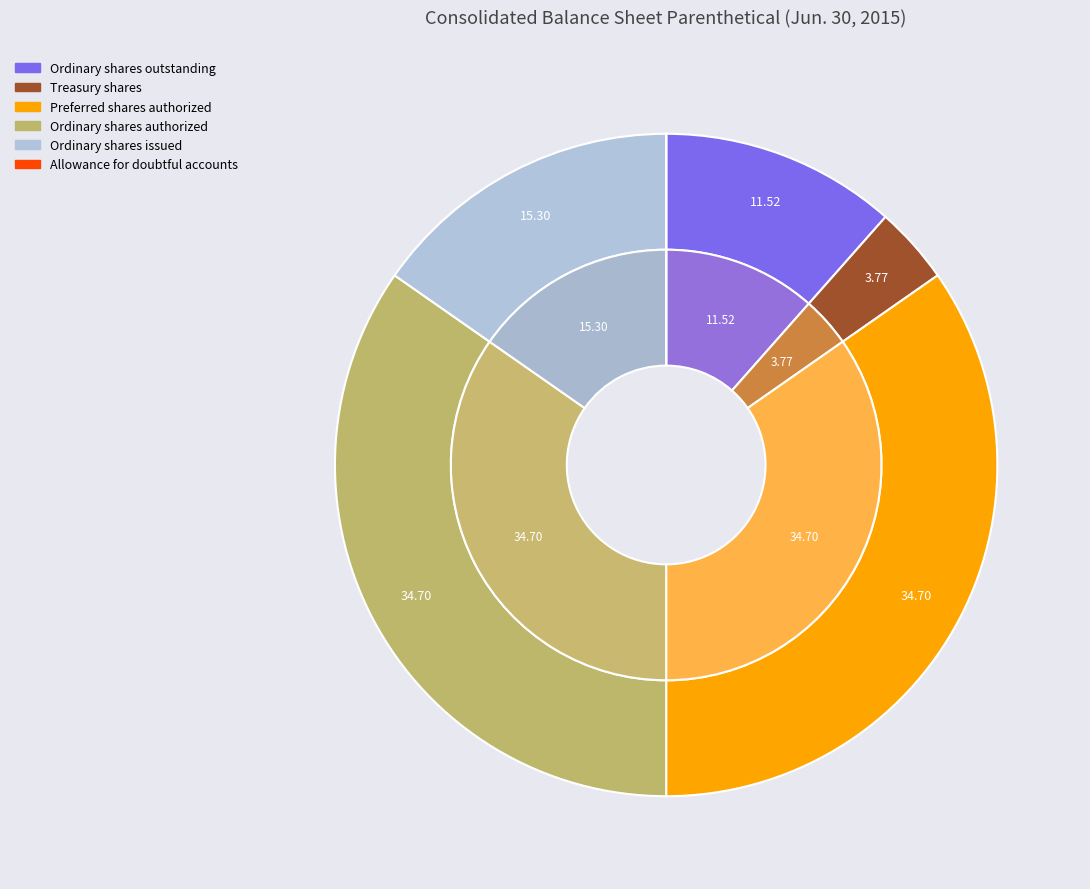

To the nearest percent, what is the combined percentage of Allowance for doubtful accounts and Ordinary shares, shares issued?

15%